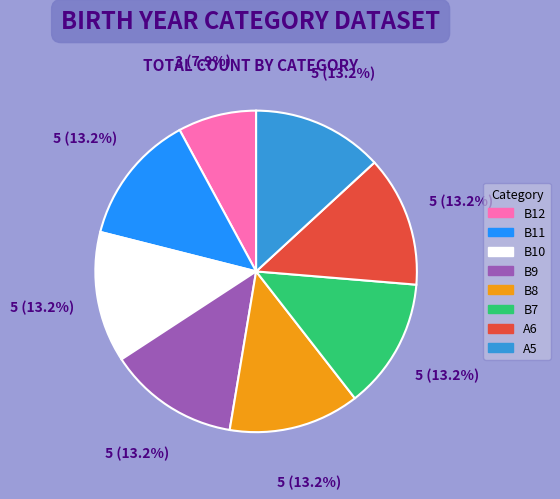

To the nearest percent, what portion does B12 represent?

8%